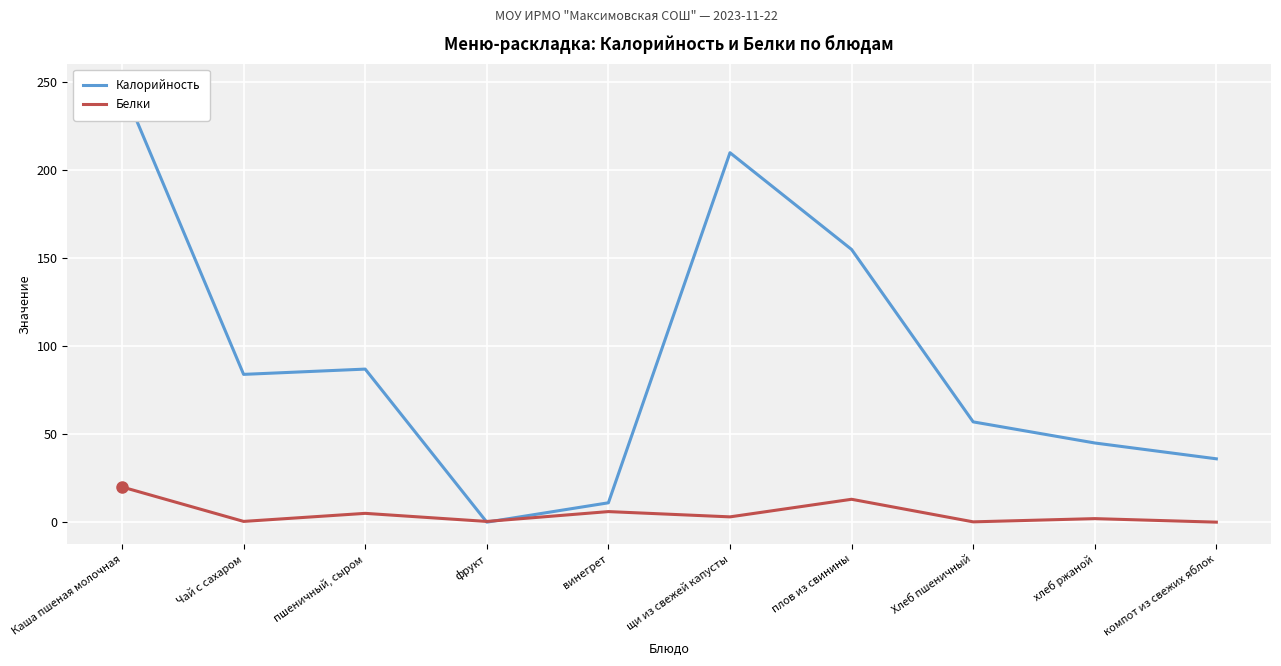

How many interior local valleys does the Белки series have?

4